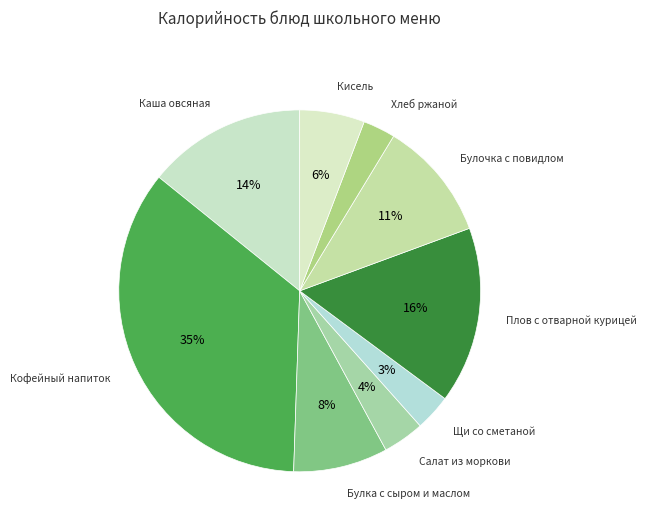

How many segments does this pie chart have?

9